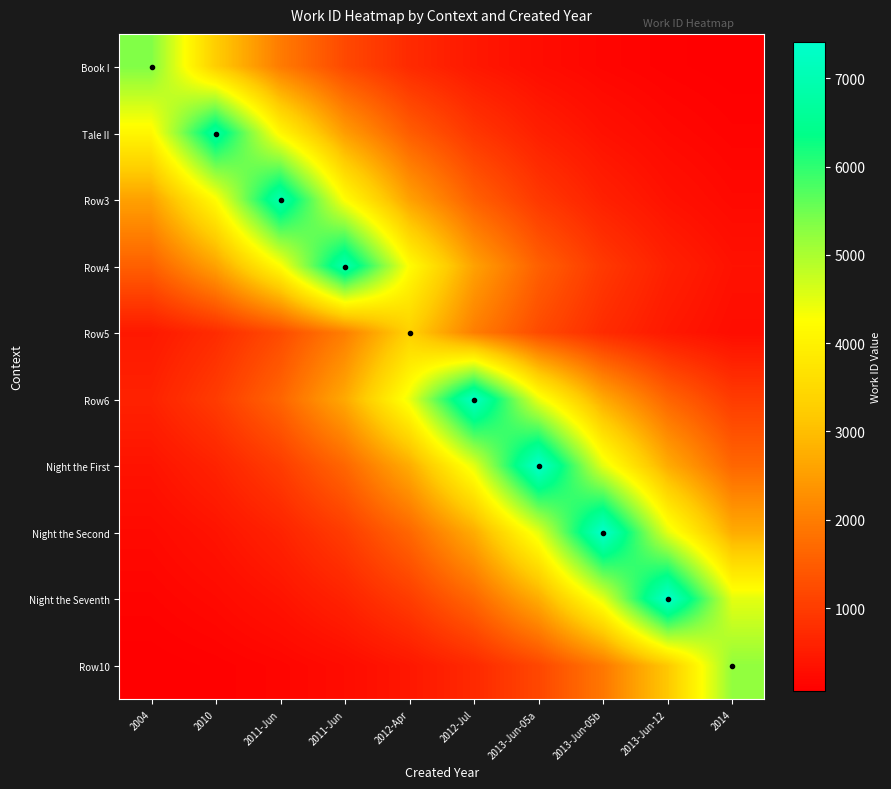

What is the minimum value shown in the chart?

57.9